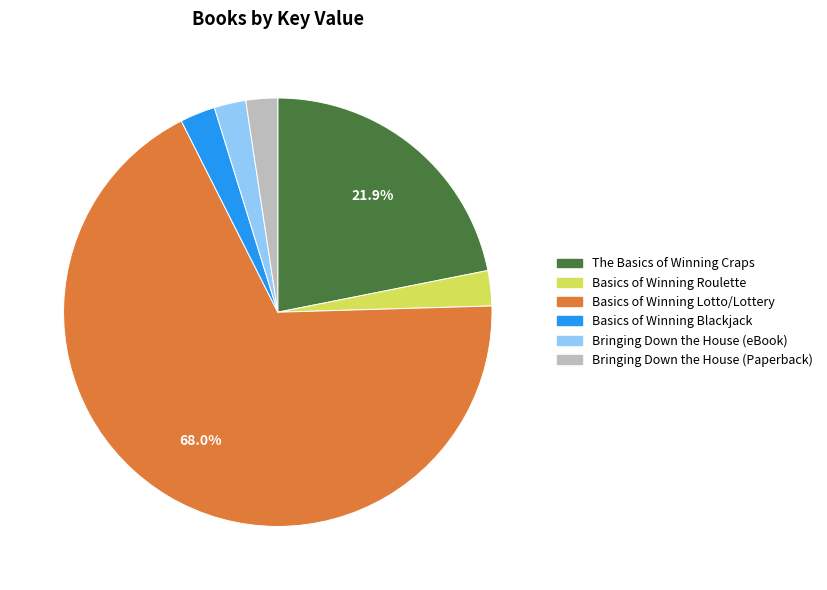

Do Basics of Winning Lotto/Lottery and Basics of Winning Roulette together represent more than half of the pie?

Yes